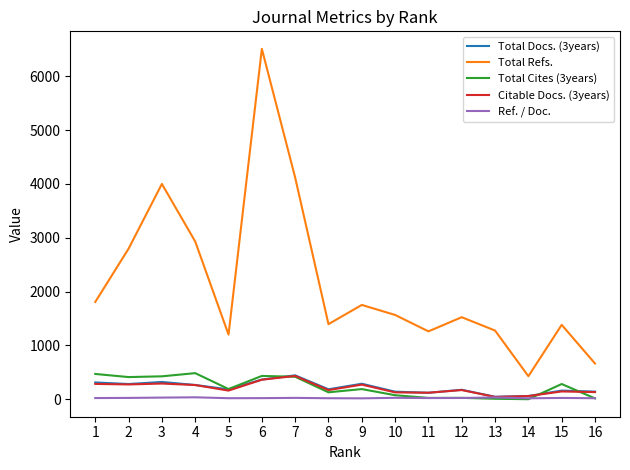

Which series has the largest range (max minus min)?

Total Refs.